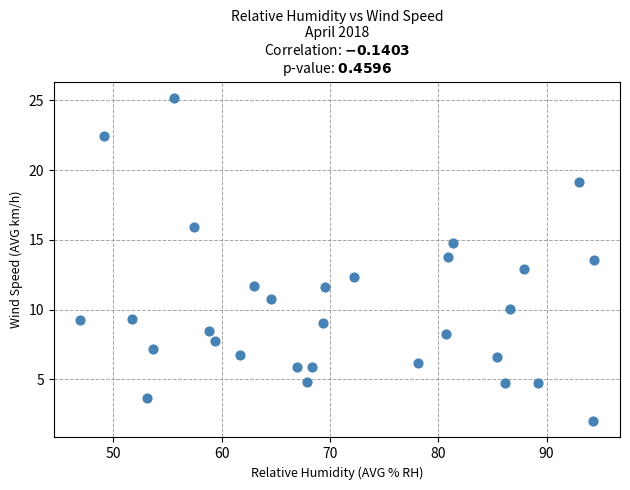

What is the range of X values (max minus min)?

47.5